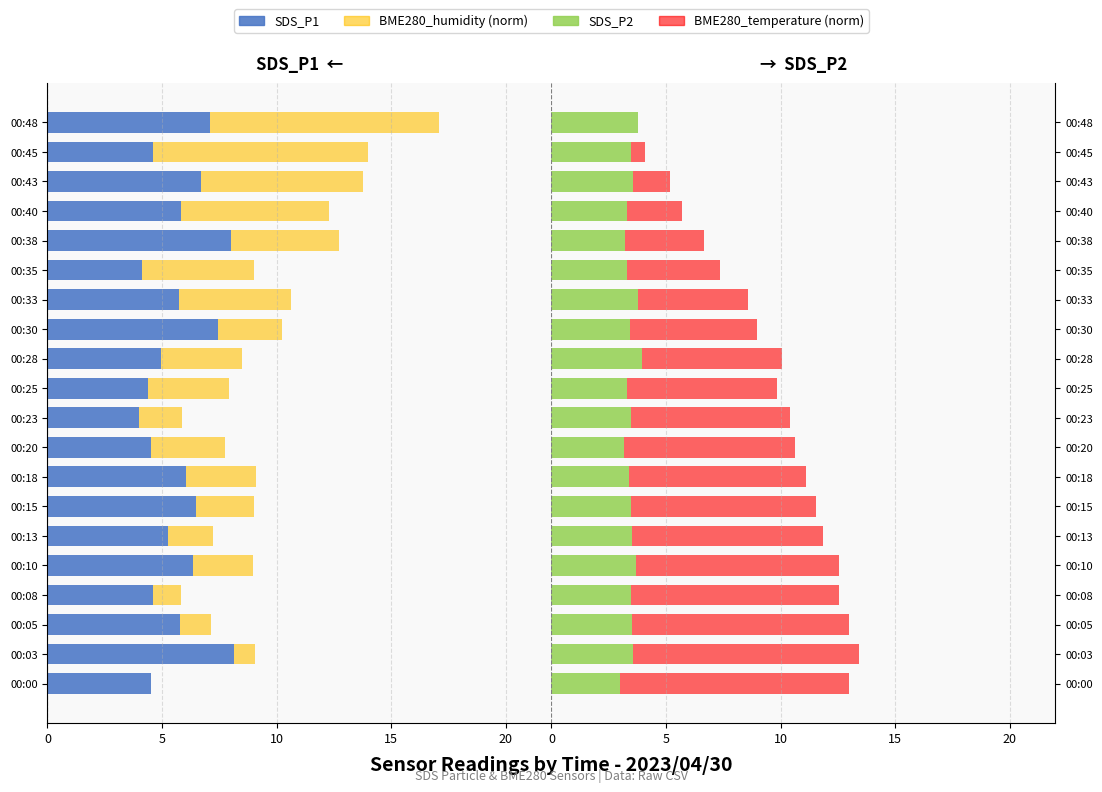

What is the greatest value displayed?

10.0